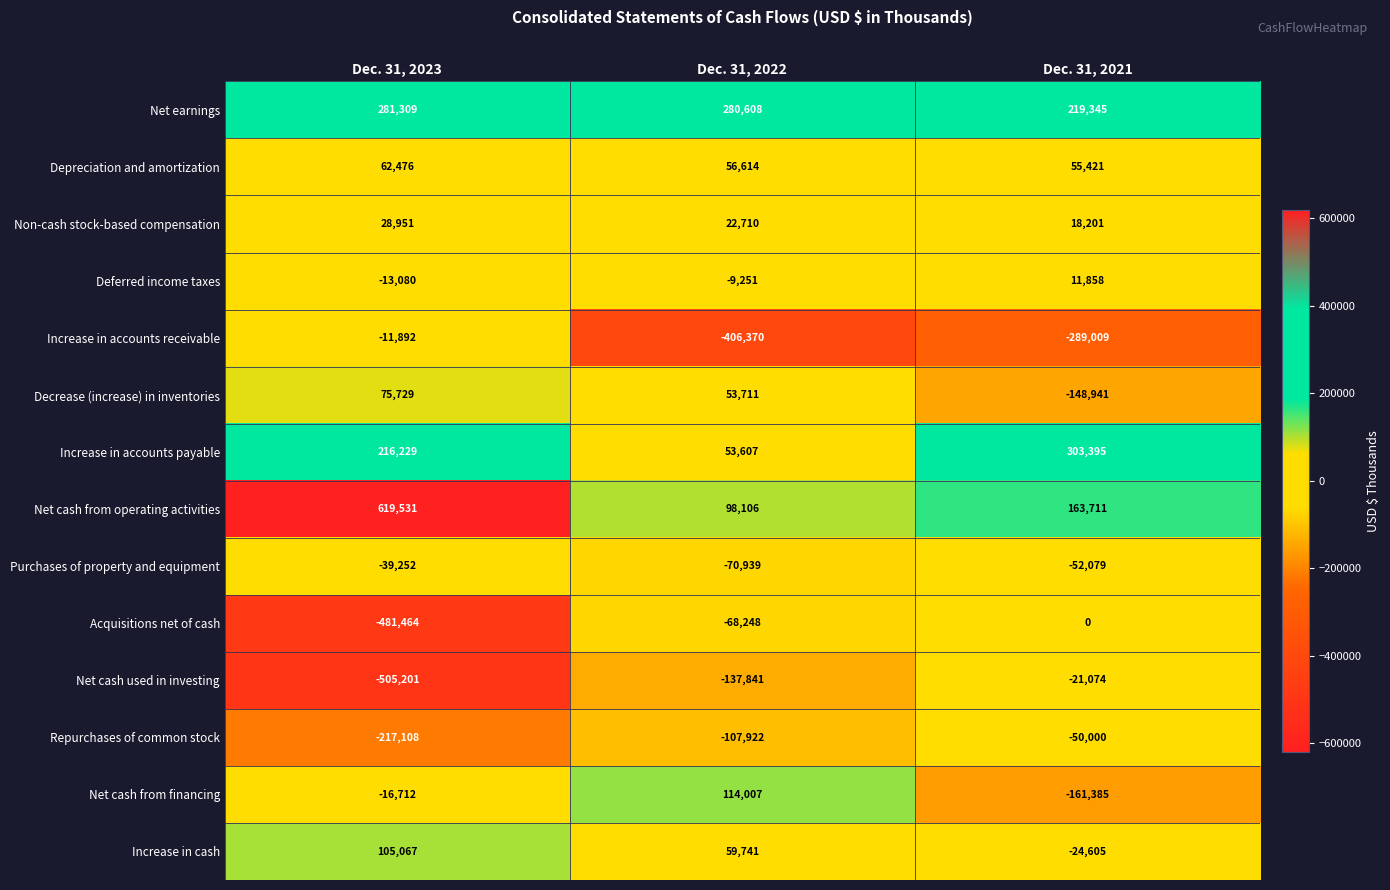

Which series changed the most between Dec. 31, 2022 and Dec. 31, 2021?

Net cash from financing